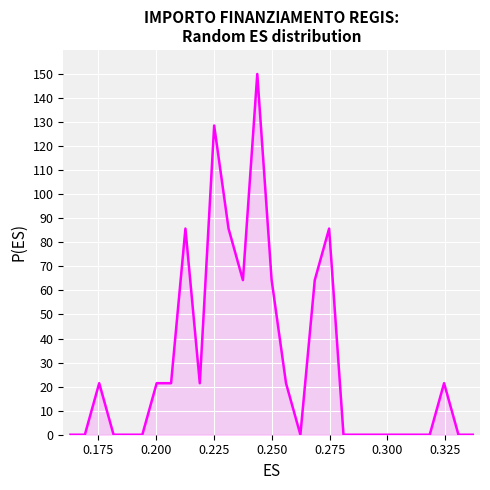

What is the difference between the maximum and minimum values?

150.0